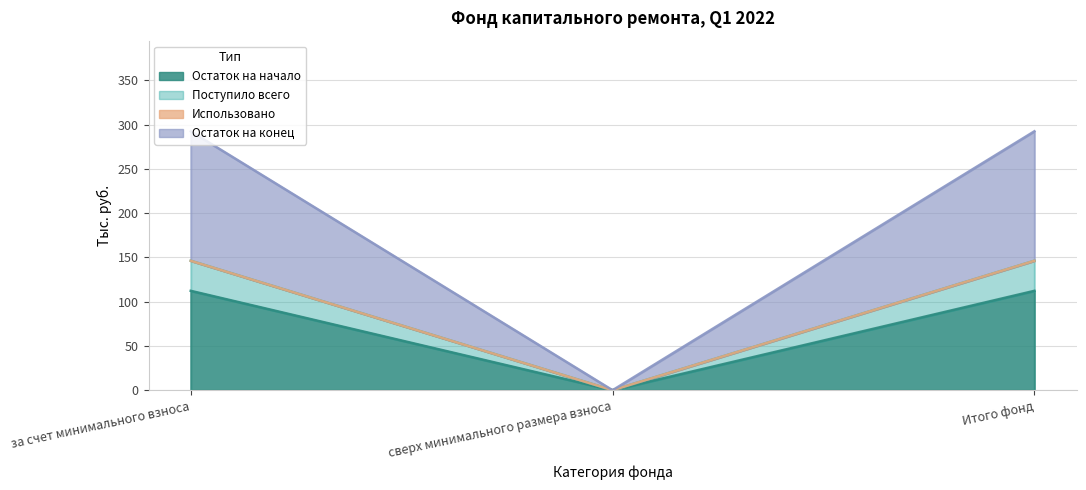

How many data points in Остаток на начало are above 112?

2